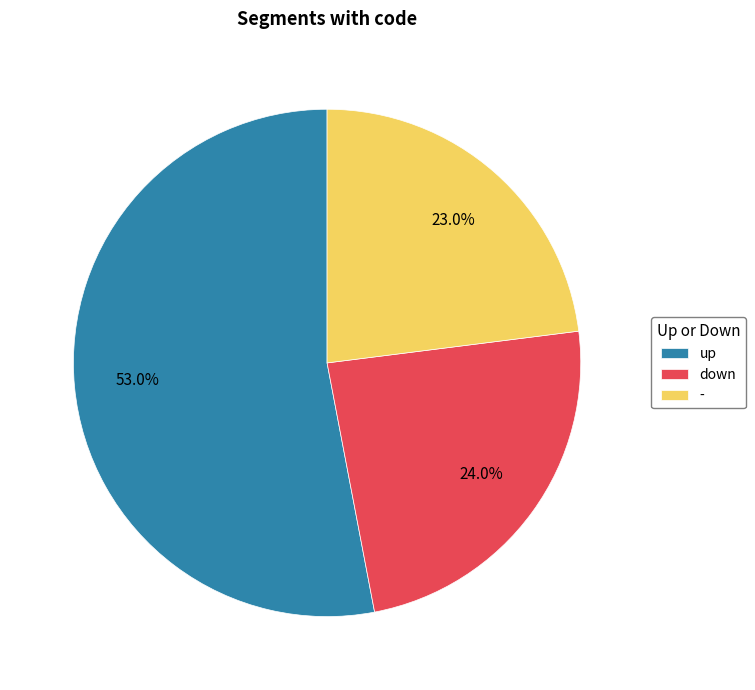

Combined, do up and - account for over 50%?

Yes